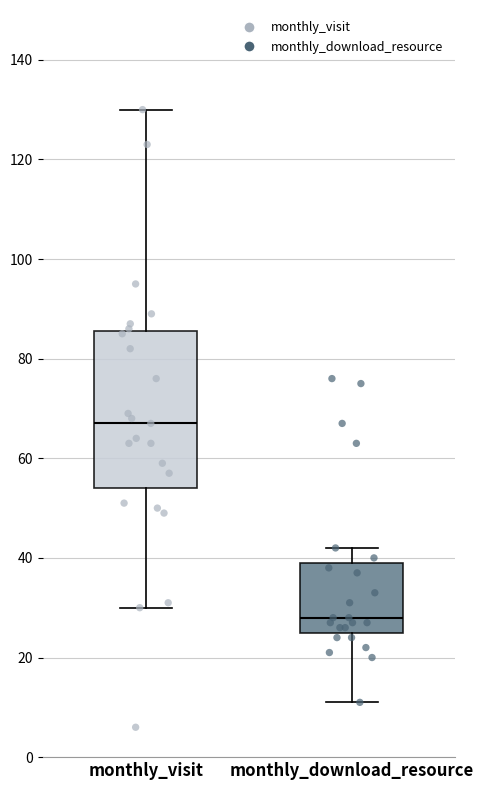

Reading left to right, transcribe this box plot: for each box, give where its median line is, the range the box spans, and where its two whiskers end, as read against the y-axis. The values are not printed on the chart, so give them approximately, as read against the axis.

monthly_visit: median 68, box 54 to 86, whiskers 30 to 130
monthly_download_resource: median 28, box 26 to 40, whiskers 12 to 42